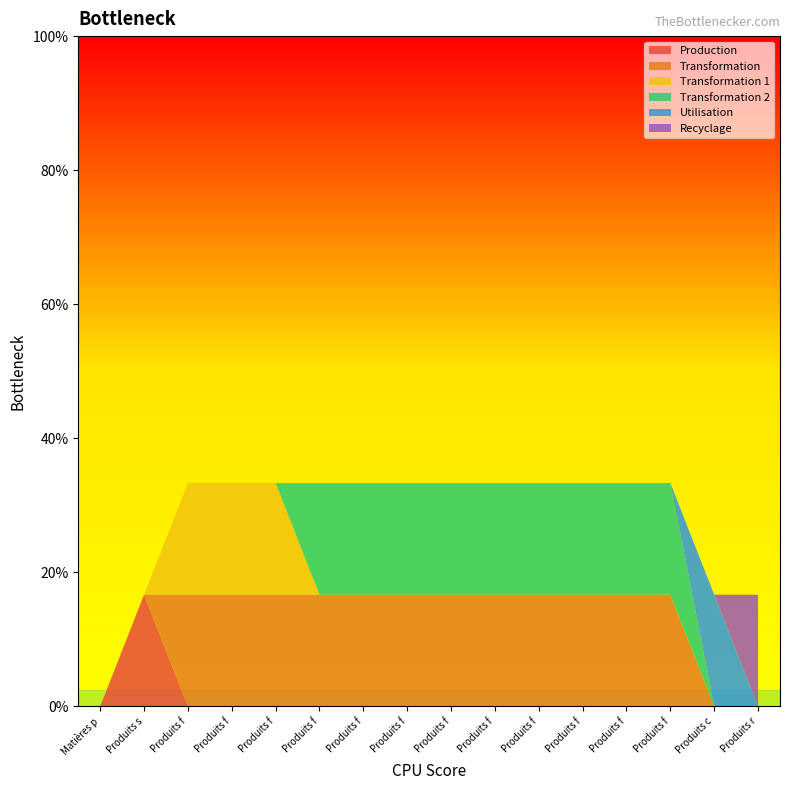

What are all the series names shown in the legend?

Production, Transformation, Transformation 1, Transformation 2, Utilisation, Recyclage